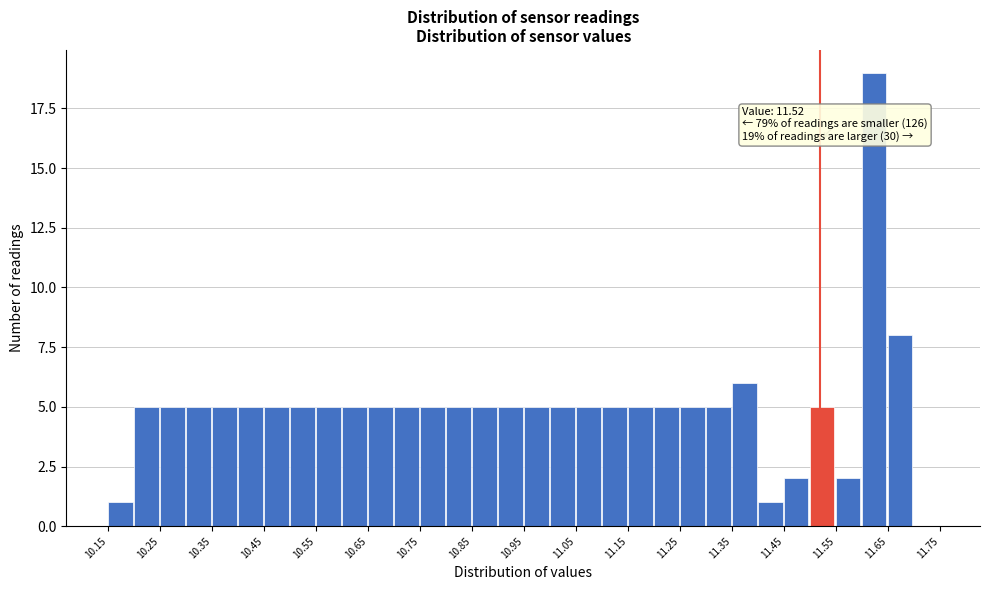

Which range on the x-axis has the tallest bar?

11.60 to 11.65